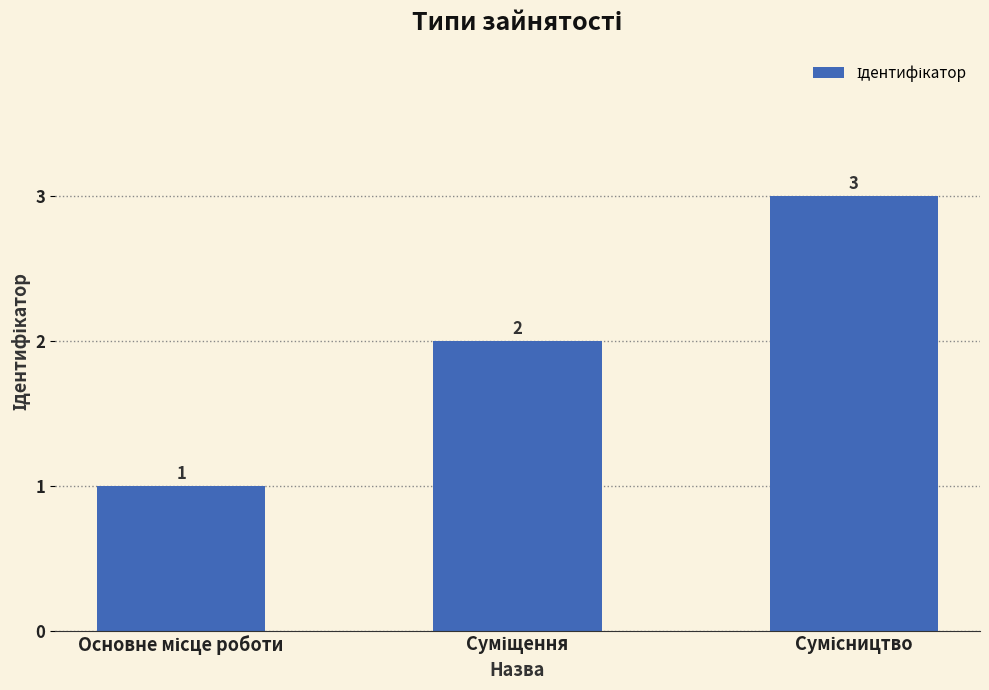

How many values are between 1 and 3?

3